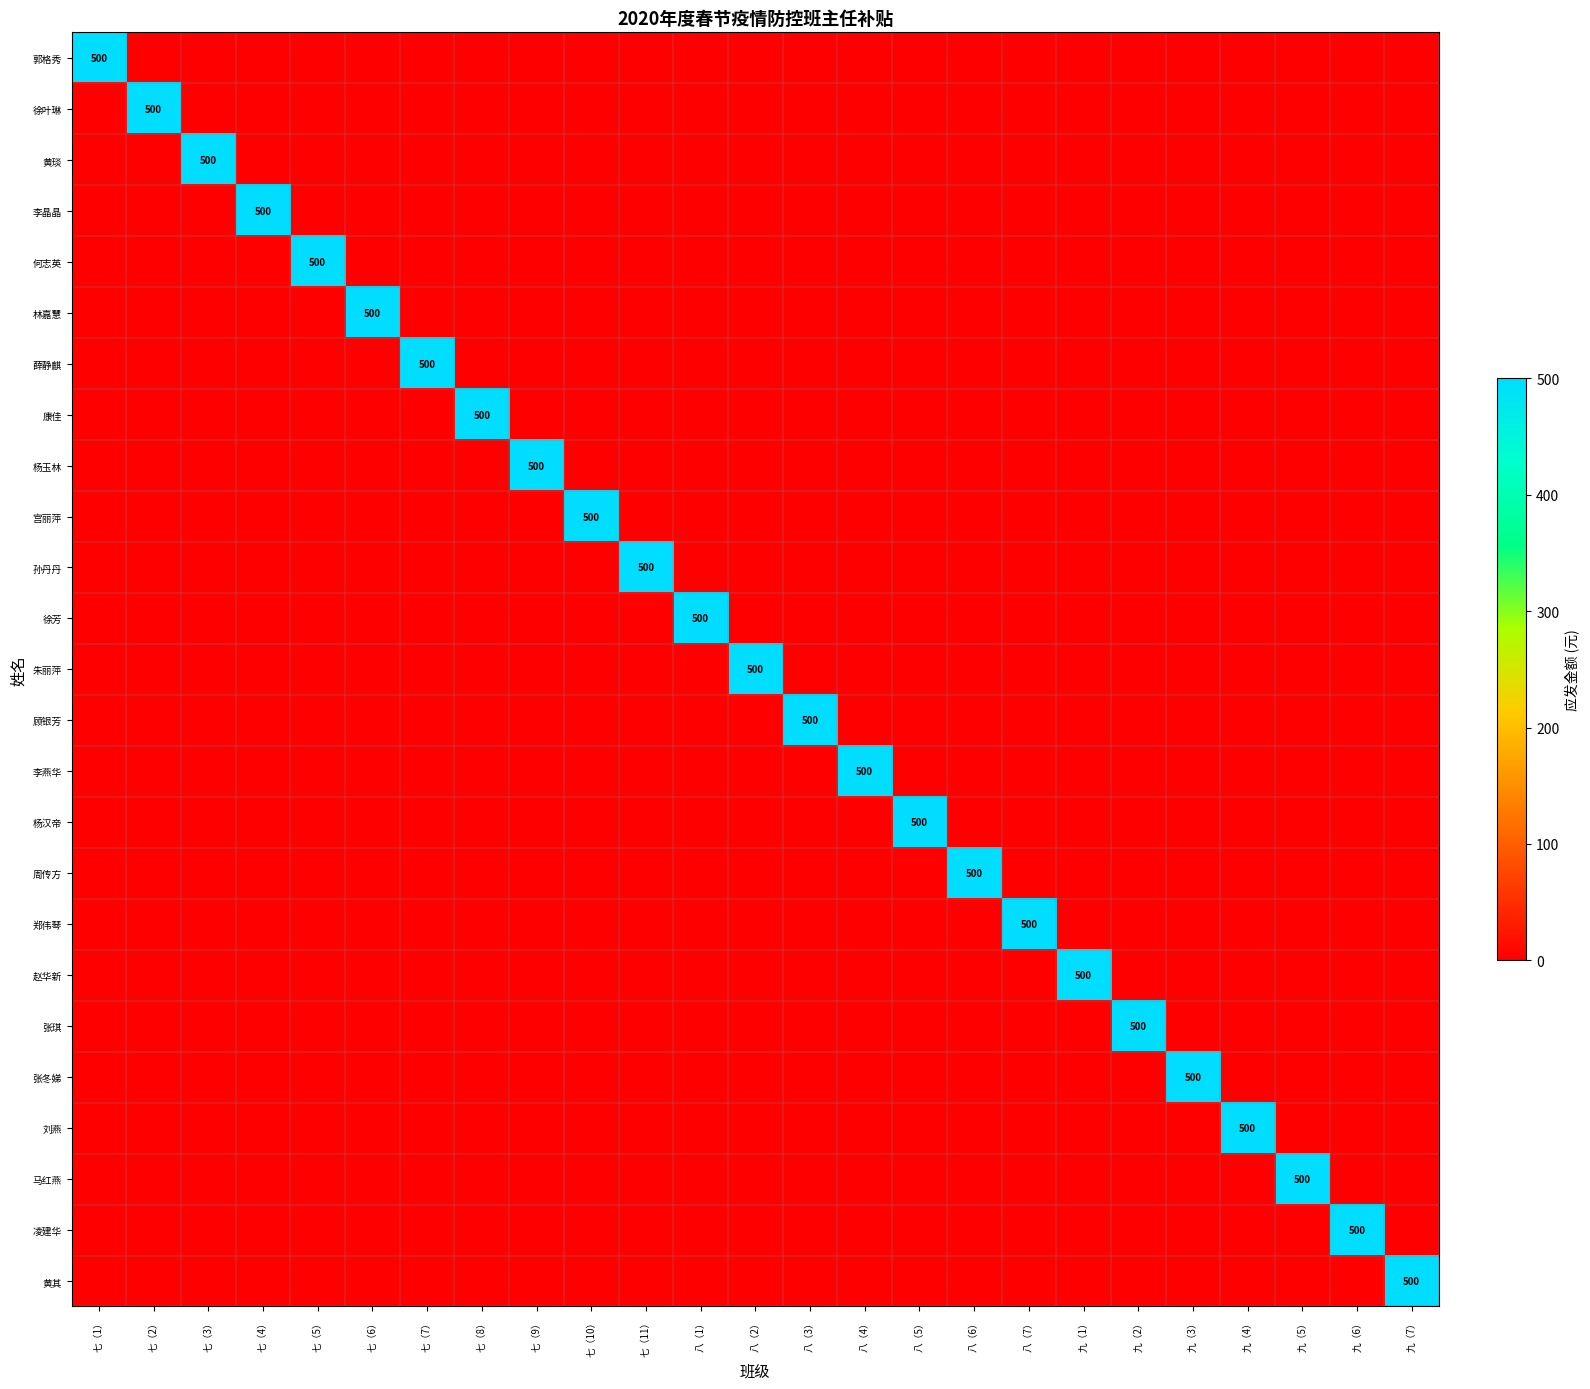

List the labels in order of 周传方 value, smallest first.

七（1）, 七（2）, 七（3）, 七（4）, 七（5）, 七（6）, 七（7）, 七（8）, 七（9）, 七（10）, 七（11）, 八（1）, 八（2）, 八（3）, 八（4）, 八（5）, 八（7）, 九（1）, 九（2）, 九（3）, 九（4）, 九（5）, 九（6）, 九（7）, 八（6）